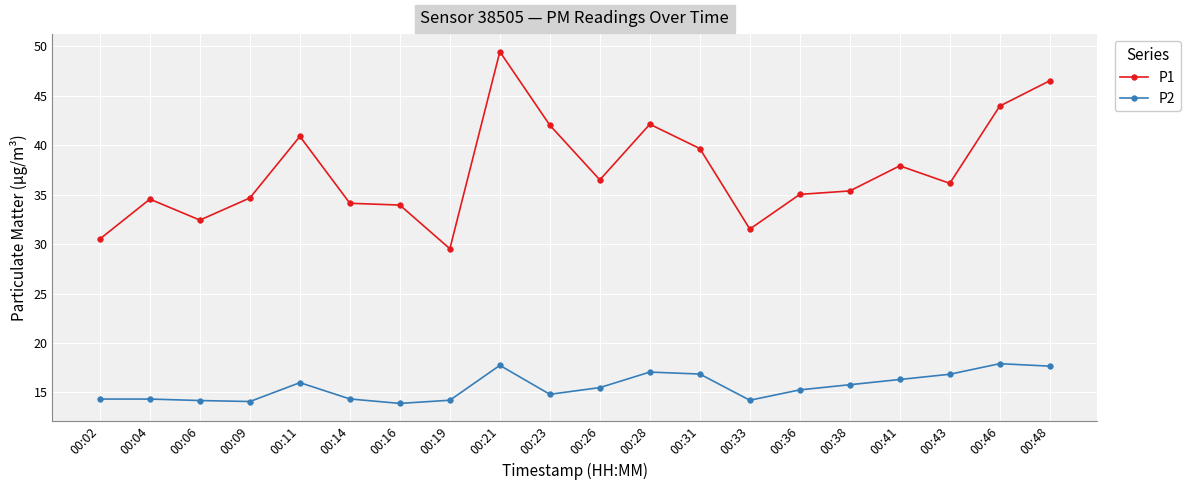

Does the chart display data point markers on the line(s)?

Yes